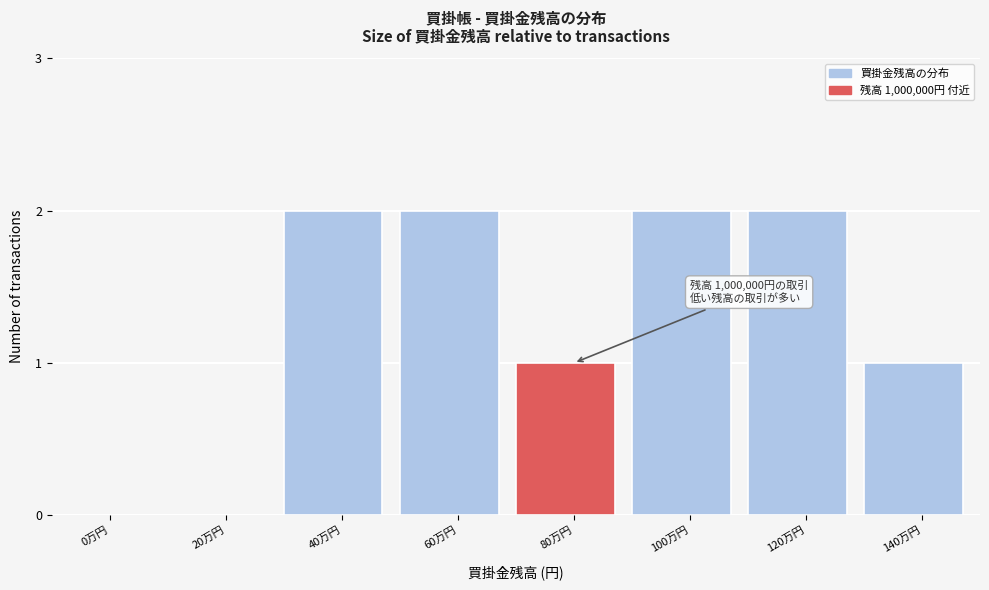

Reading left to right, transcribe all the data shown in this chart.

0万円=0	20万円=0	40万円=2	60万円=2	80万円=1	100万円=2	120万円=2	140万円=1